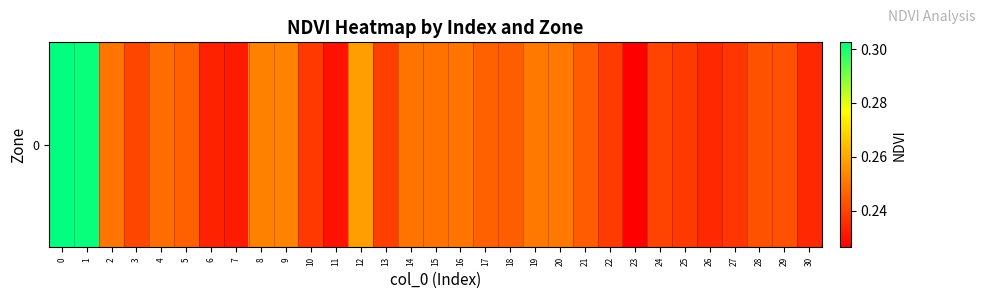

Reading right to left, list all the values displayed in this chart.

30=0.2	29=0.2	28=0.2	27=0.2	26=0.2	25=0.2	24=0.2	23=0.2	22=0.2	21=0.2	20=0.3	19=0.3	18=0.2	17=0.2	16=0.2	15=0.2	14=0.2	13=0.2	12=0.3	11=0.2	10=0.2	9=0.3	8=0.3	7=0.2	6=0.2	5=0.2	4=0.2	3=0.2	2=0.2	1=0.3	0=0.3